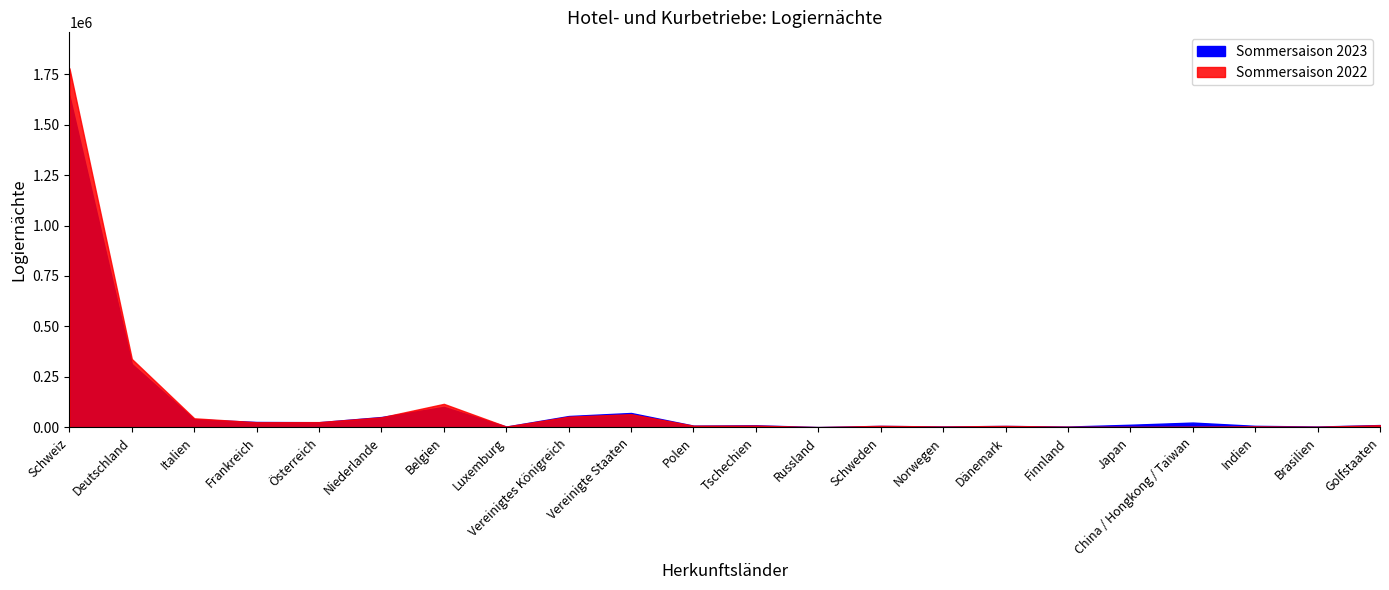

What are all the series names shown in the legend?

Sommersaison 2023, Sommersaison 2022